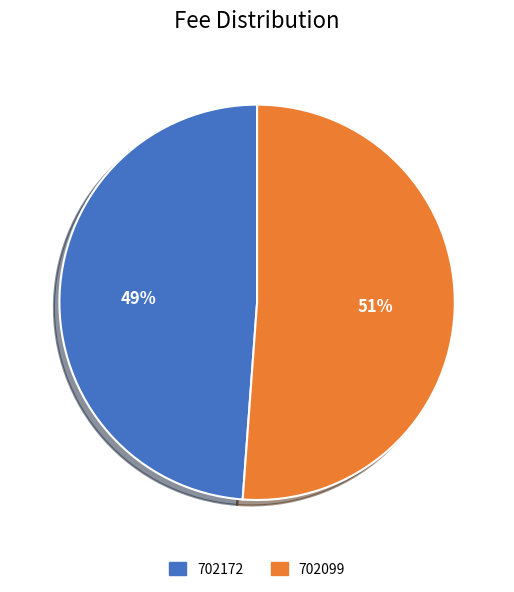

To the nearest percent, what is the difference between the 702099 and 702172 slice percentages?

2%